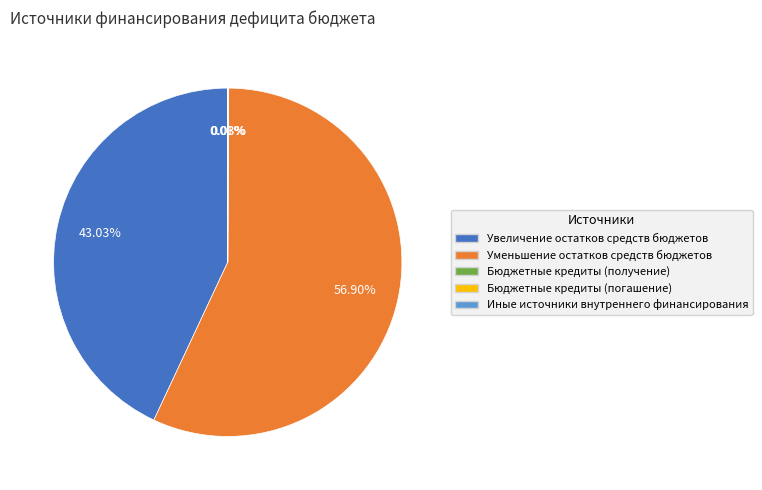

Which slice represents more than half of the pie?

Уменьшение остатков средств бюджетов